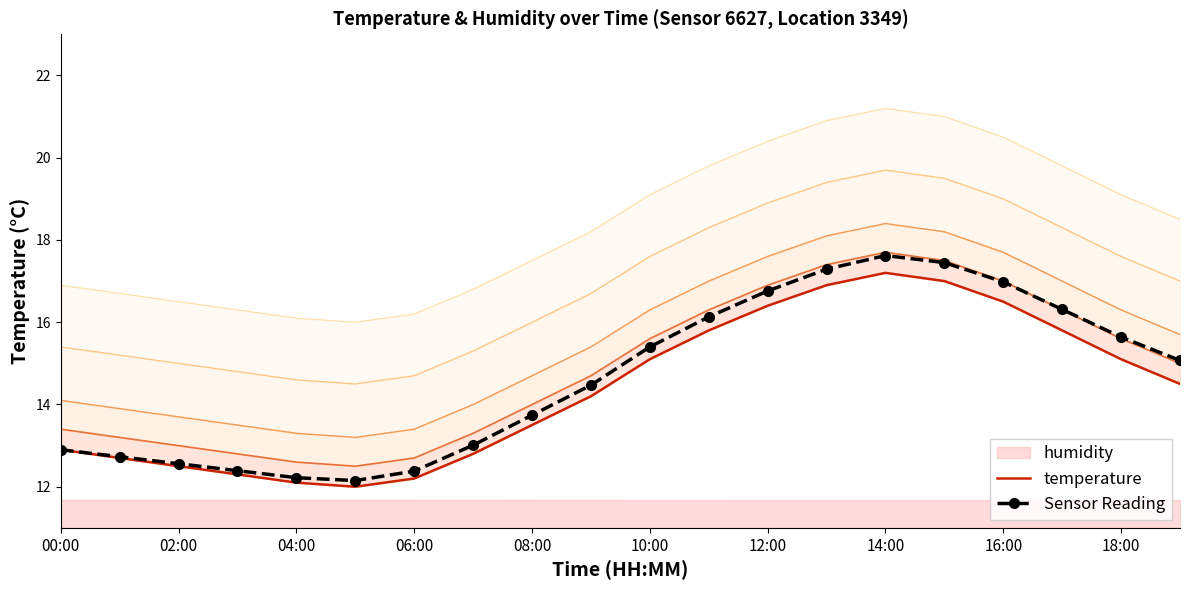

True or false: Sensor Reading has more than 0 points higher than both neighbors.

True